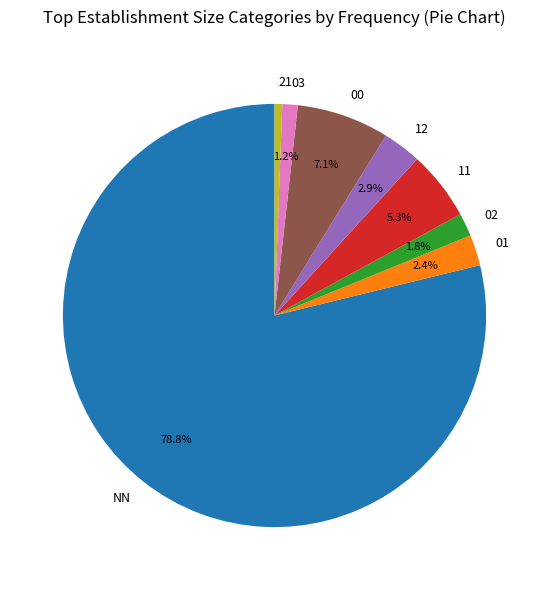

Count the number of slices in the pie.

8